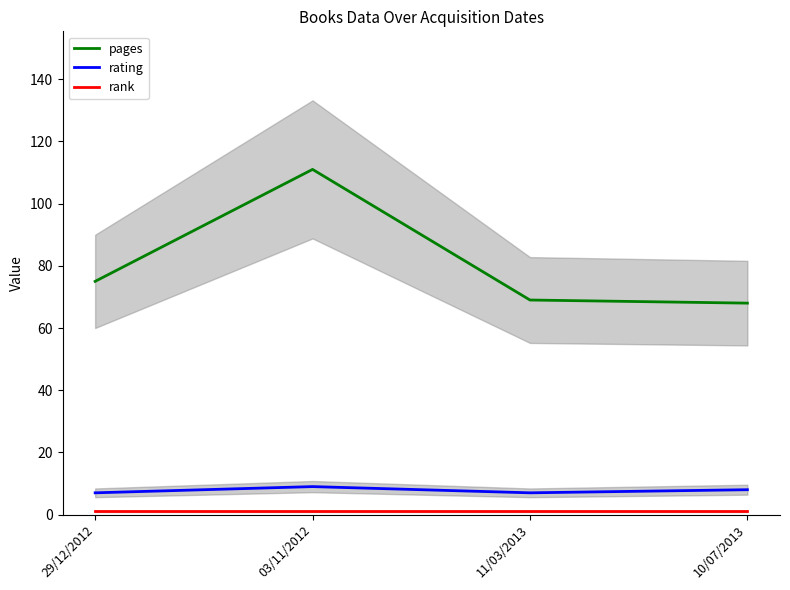

The value of pages at 29/12/2012 is 35. True or false?

False